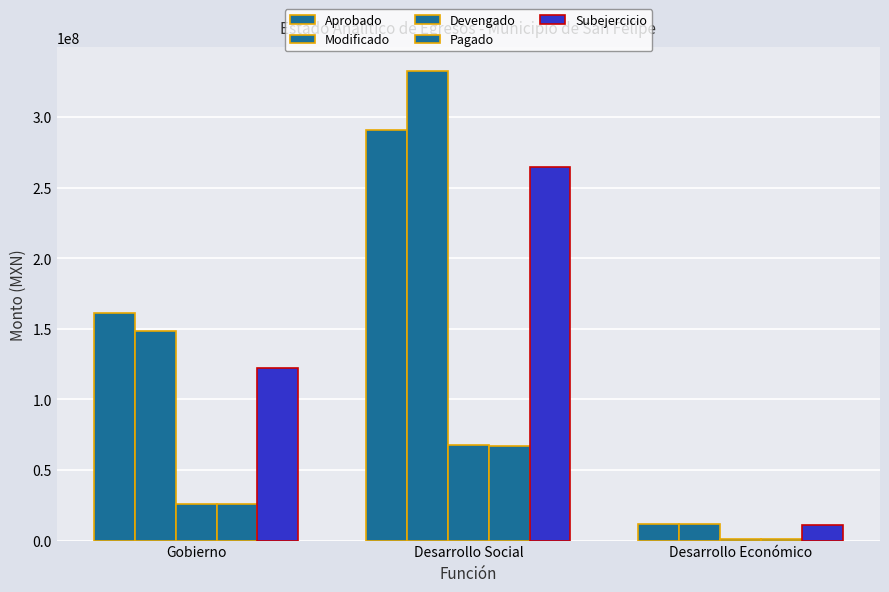

Between Desarrollo Social and Gobierno, which is larger?

Desarrollo Social